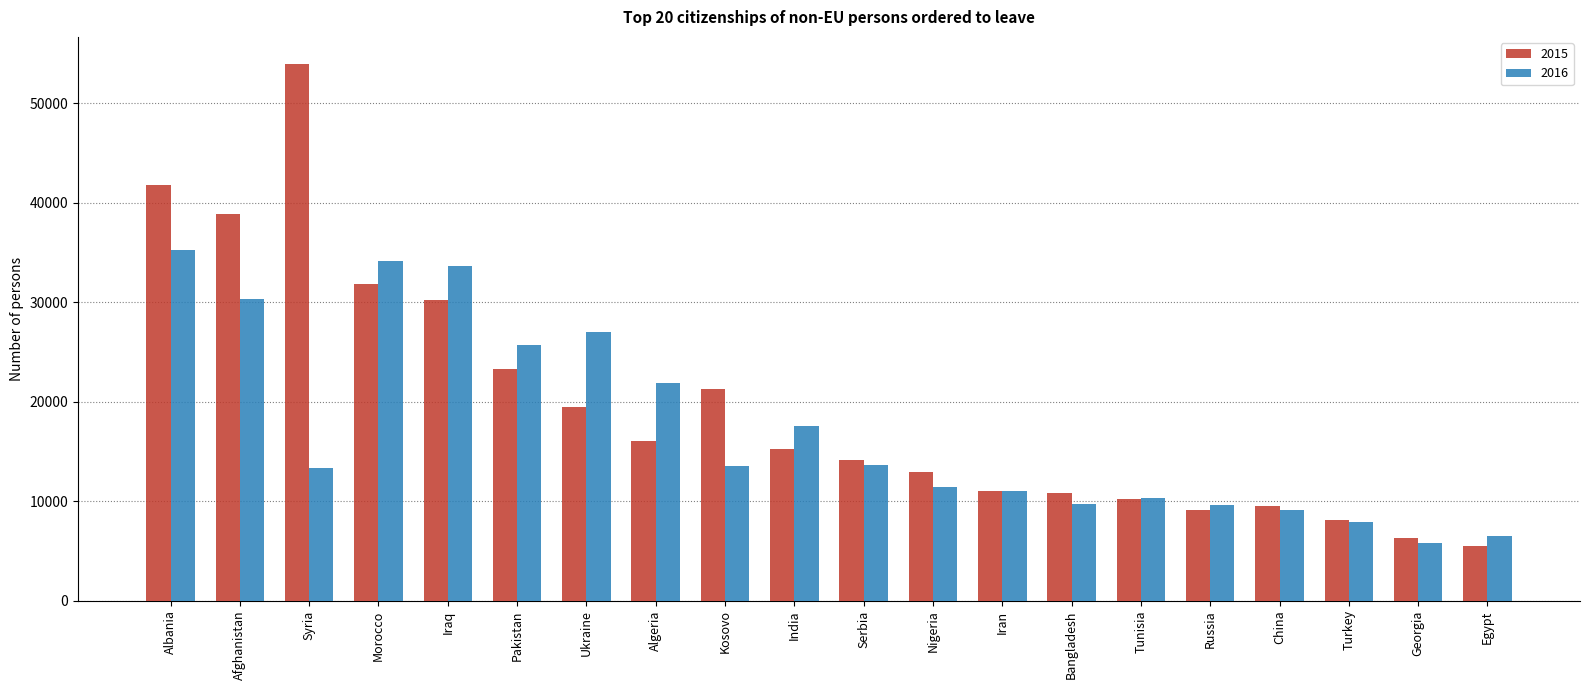

Is the value of 2015 at Bangladesh greater than the value of 2016 at Russia?

Yes